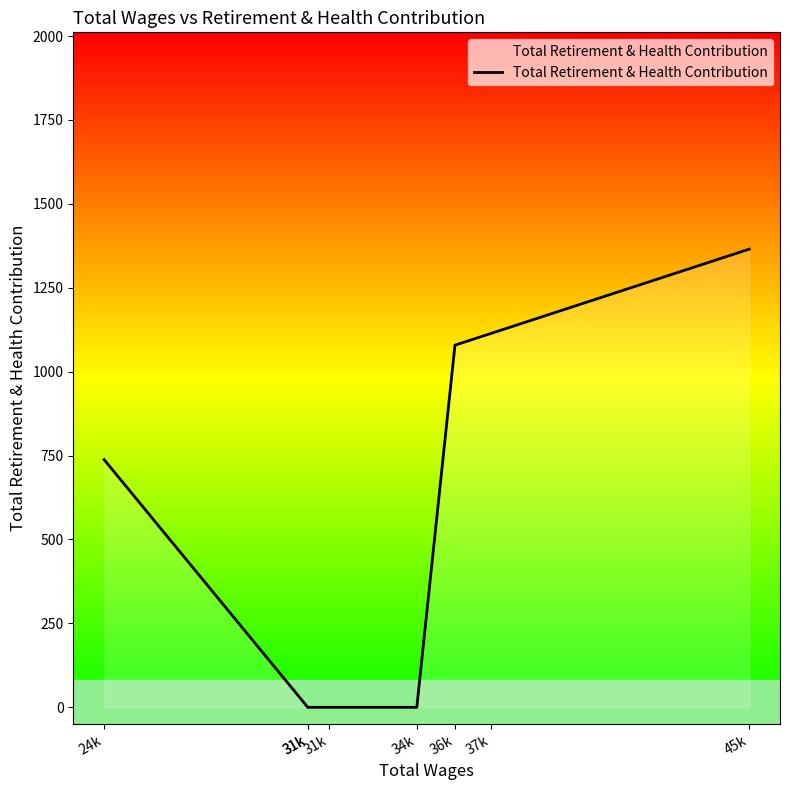

How many lines are shown in the chart?

1